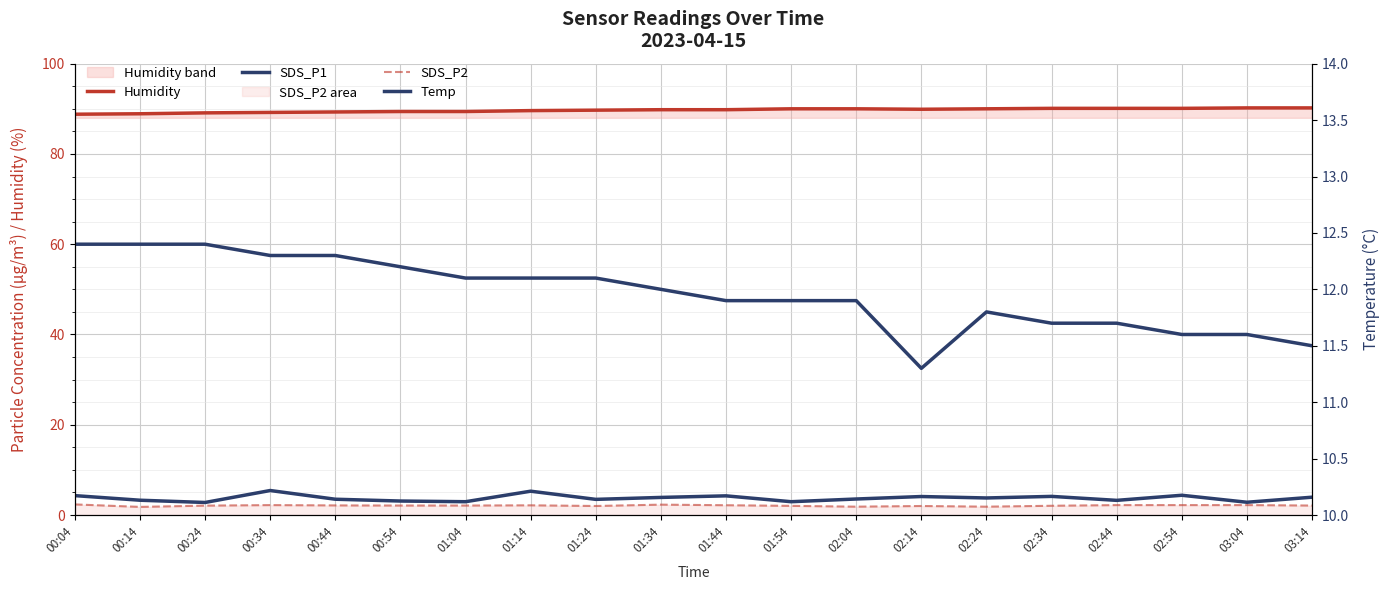

Which category has the highest value in the Humidity series?

03:04